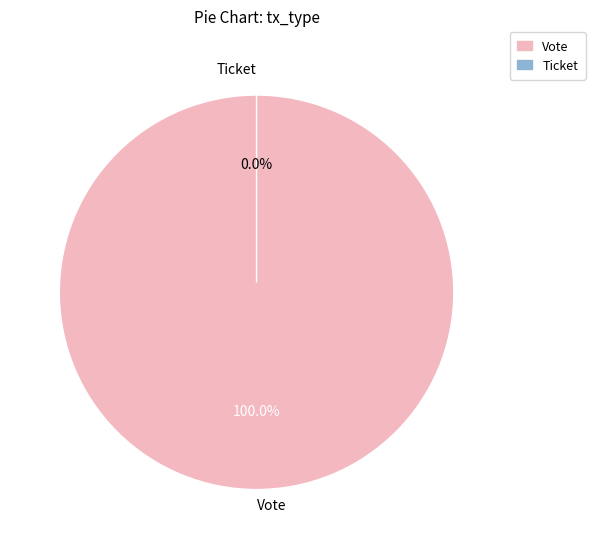

Do Ticket and Vote together represent more than half of the pie?

Yes